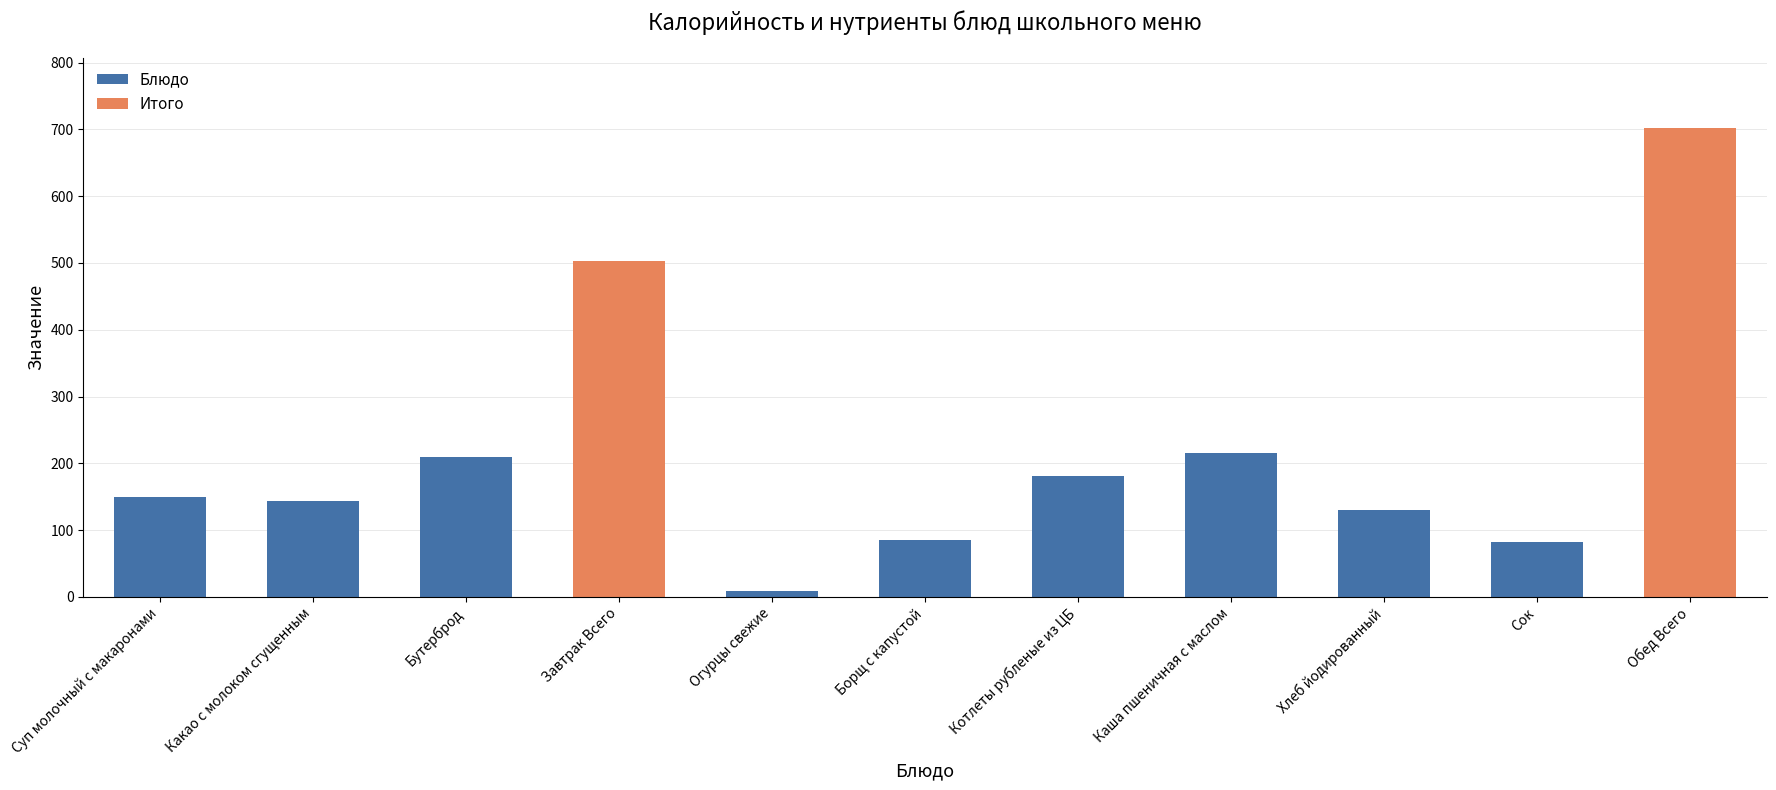

What is the maximum value shown in the chart?

702.3